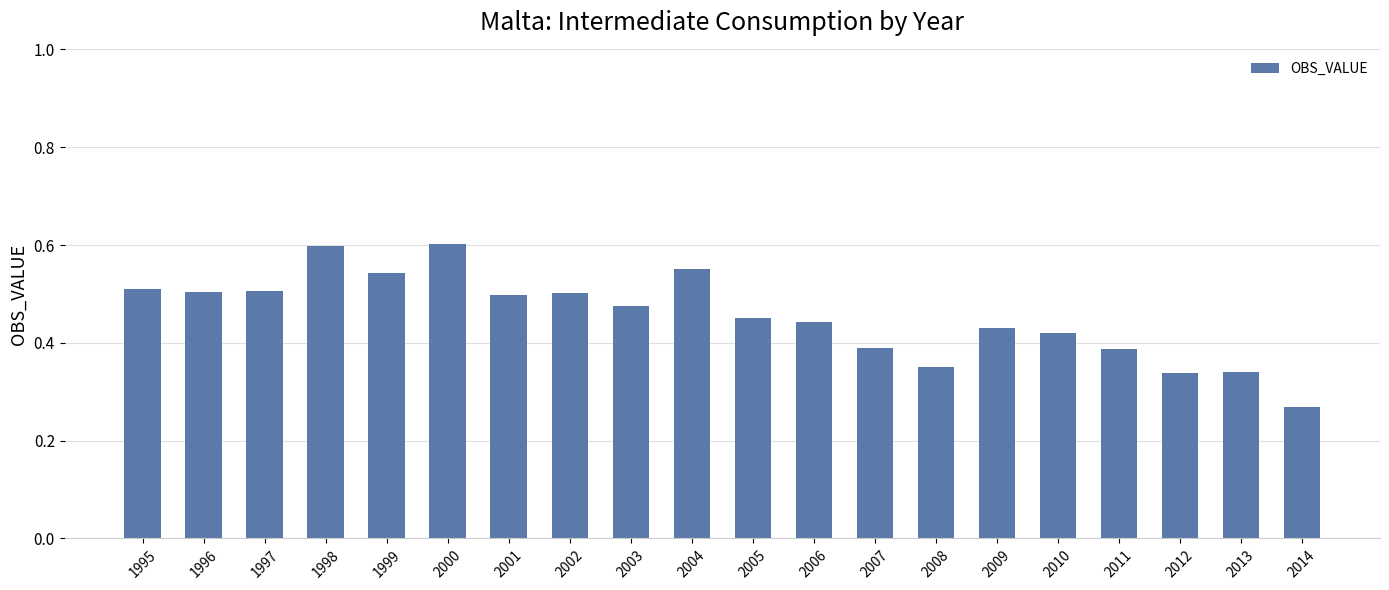

How many values are between 0 and 1?

20